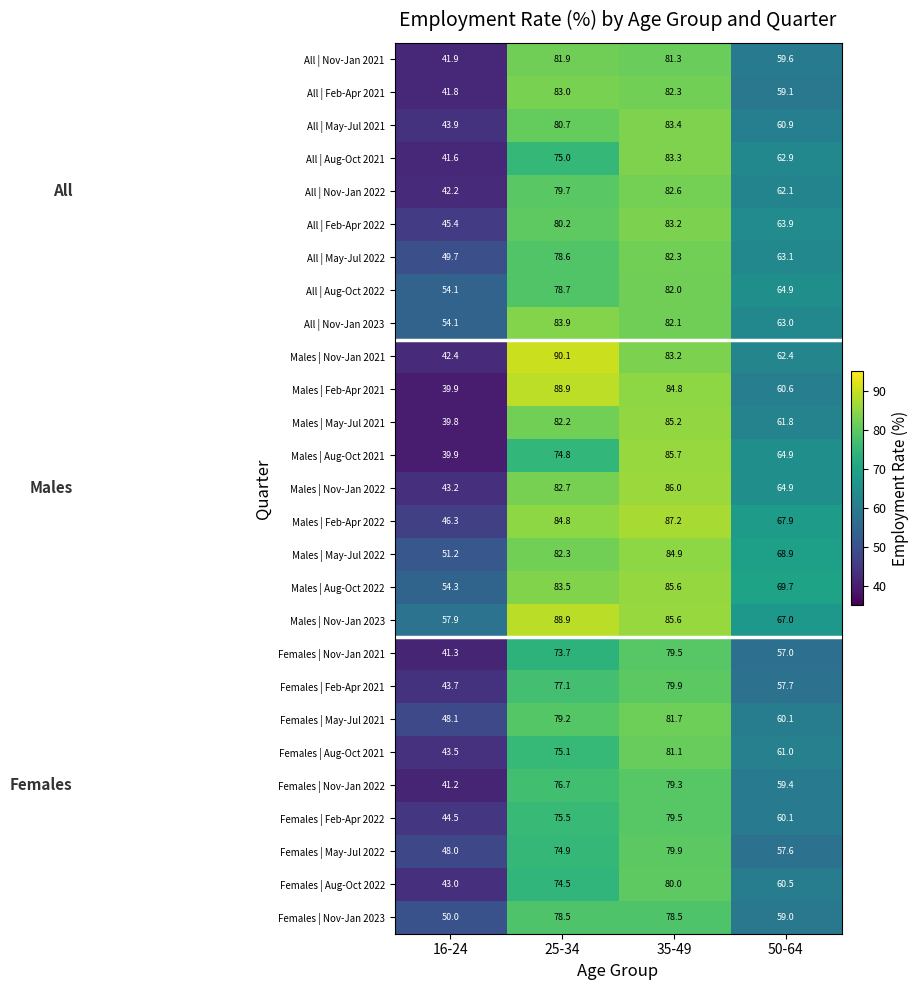

Between 16-24 and 25-34, which series saw the biggest shift?

Males | Feb-Apr 2021